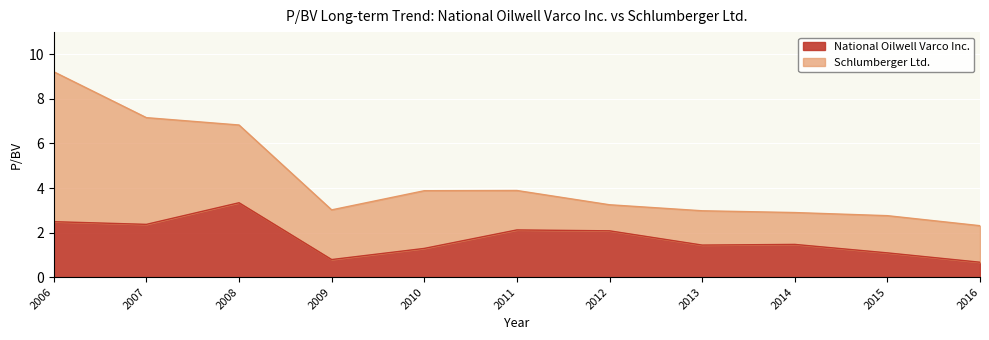

List the series in order of their peak value, lowest first.

National Oilwell Varco Inc., Schlumberger Ltd.